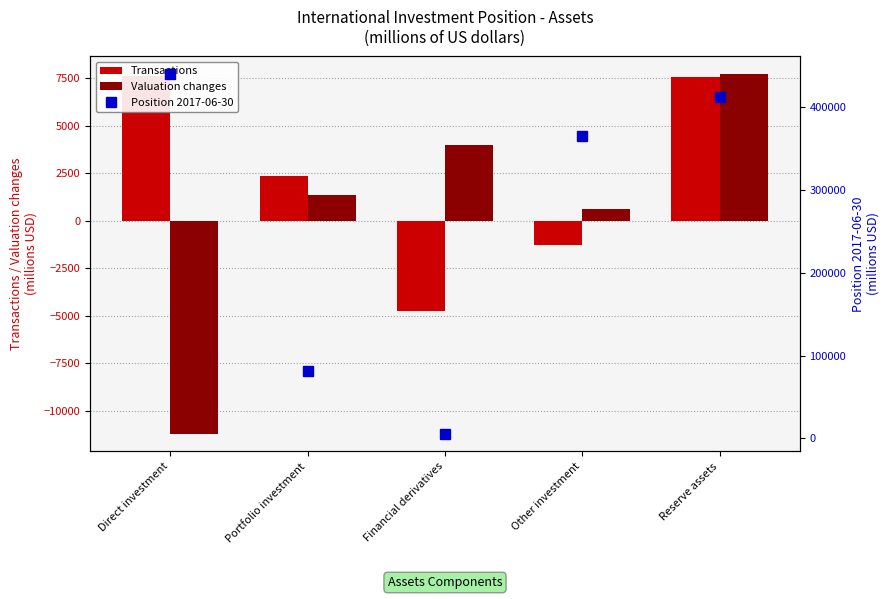

What is the label of the 2nd bar from the left?

Portfolio investment